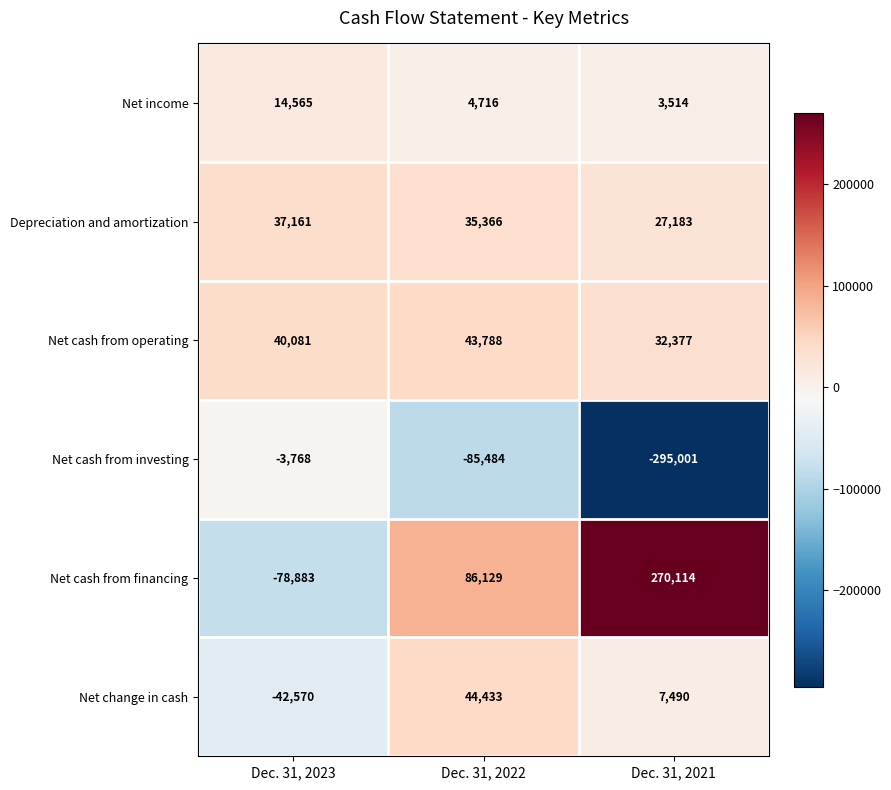

What is the sum of the Net income values at Dec. 31, 2021 and Dec. 31, 2023?

18079